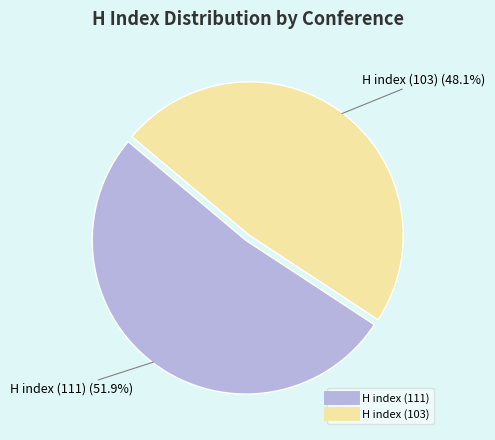

True or false: H index (111) accounts for 52% of the total.

True